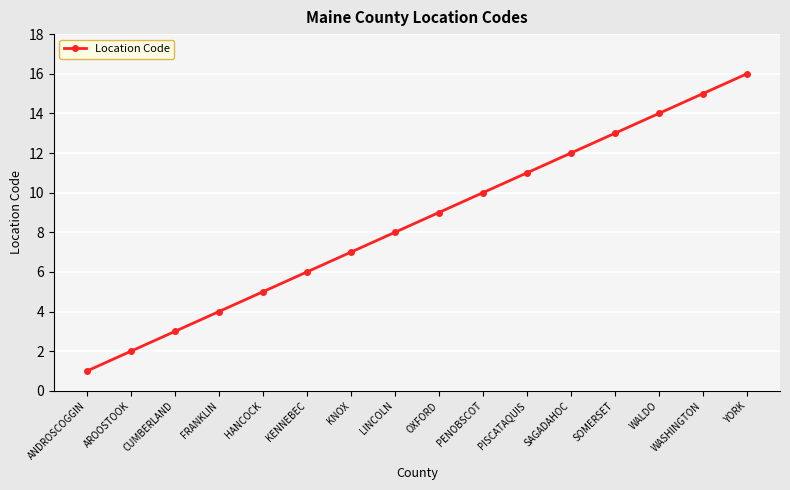

How many lines are shown in the chart?

1